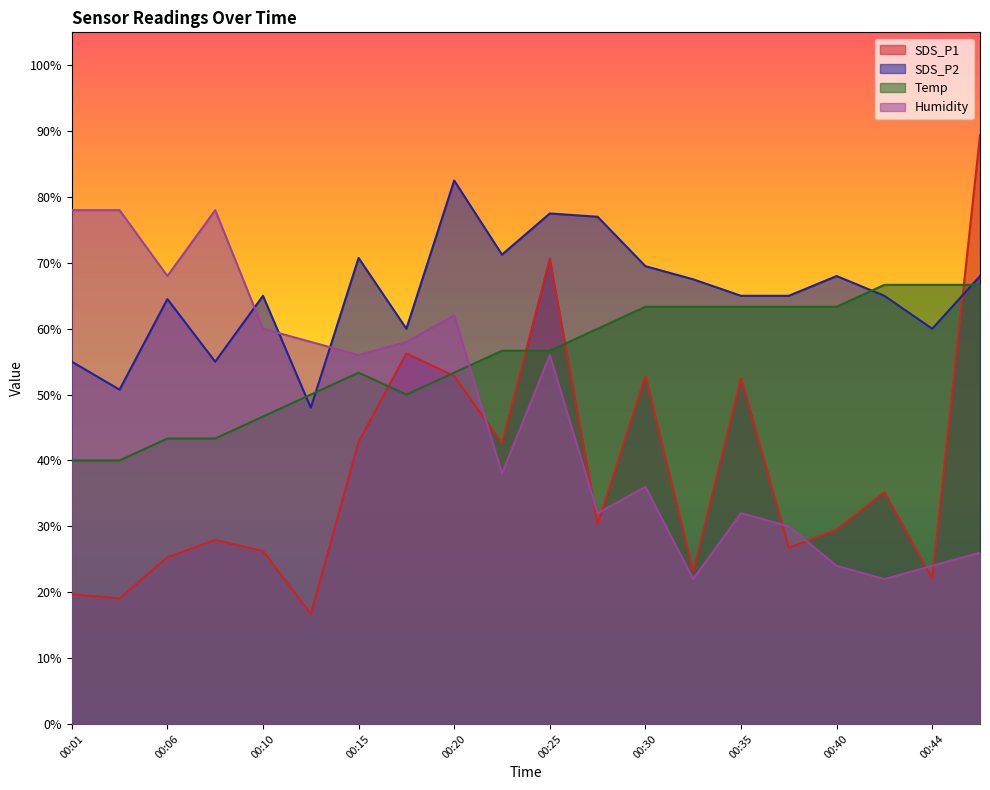

Which series has the largest total across all categories?

SDS_P2